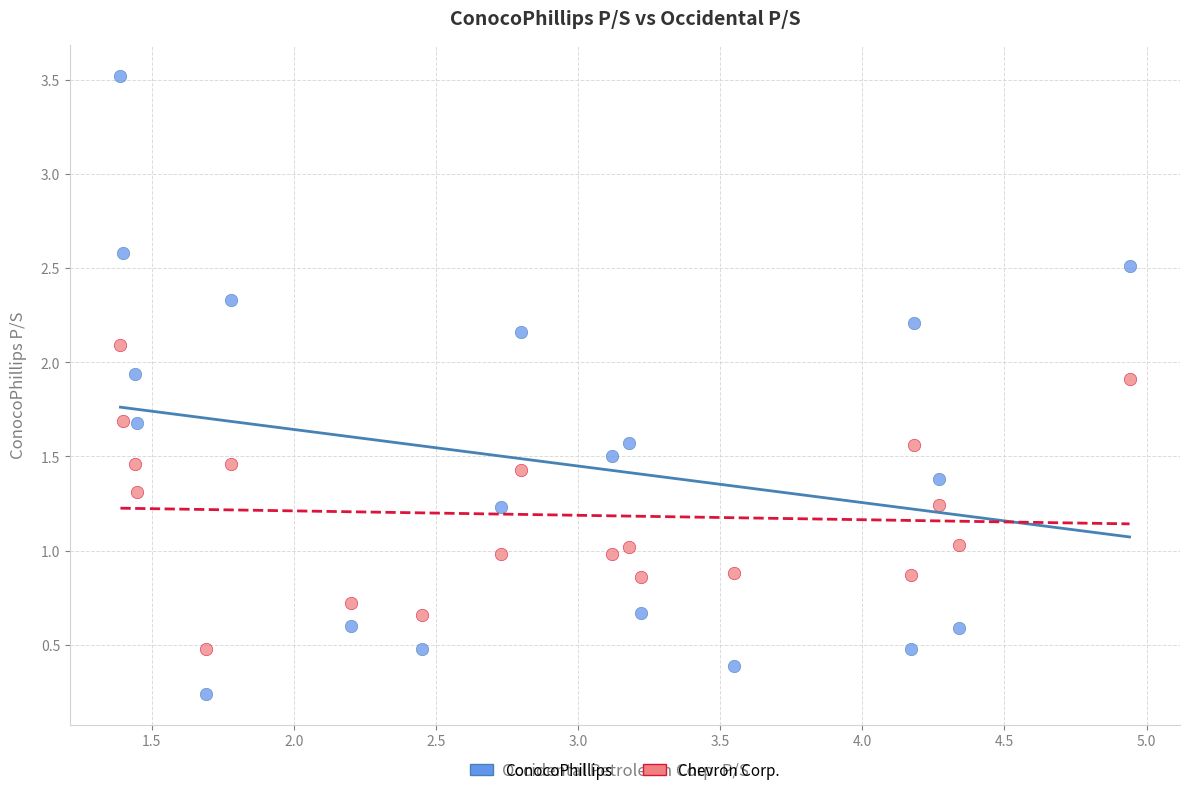

Across all data points, what is the range of X values (max minus min)?

3.6